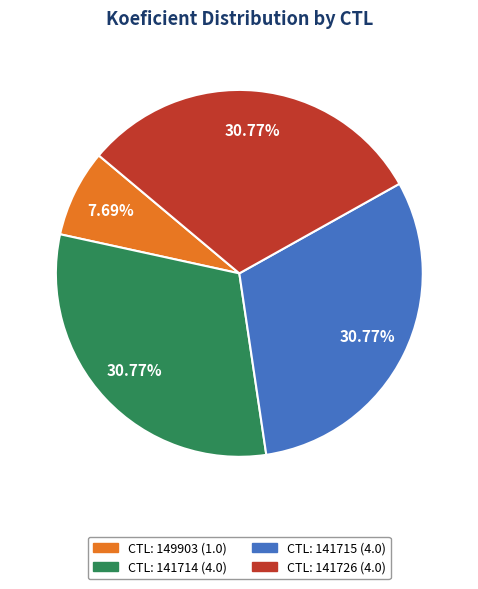

To the nearest percent, what is the difference between the largest and smallest slice percentages?

23%